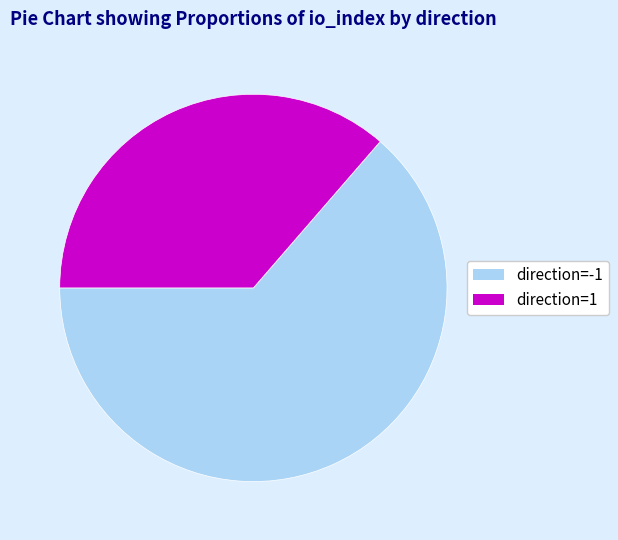

What is the smallest slice in the pie chart?

direction=1